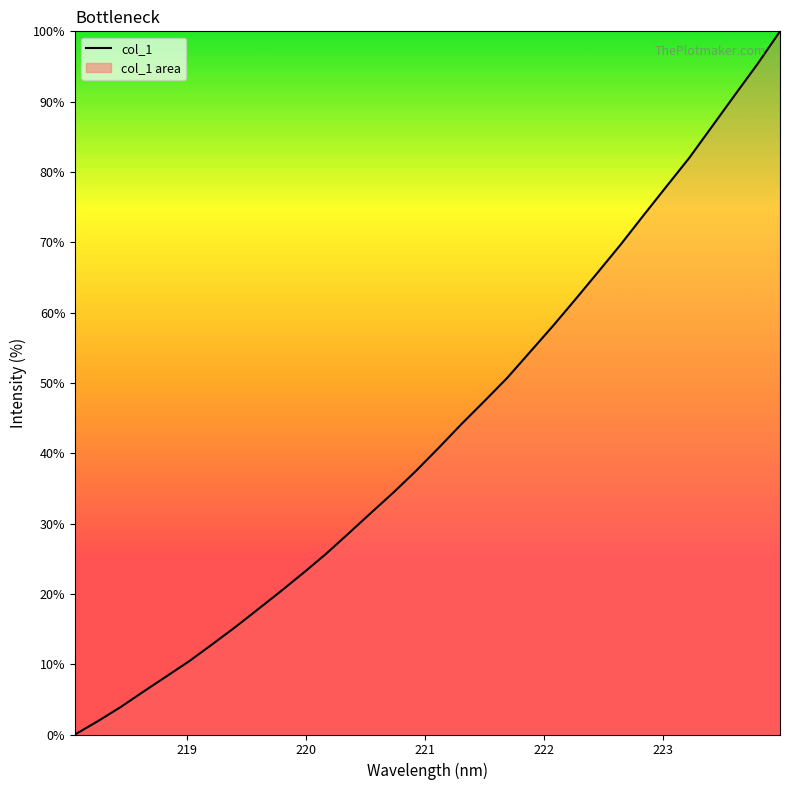

True or false: the data has more than 0 interior local peaks.

False